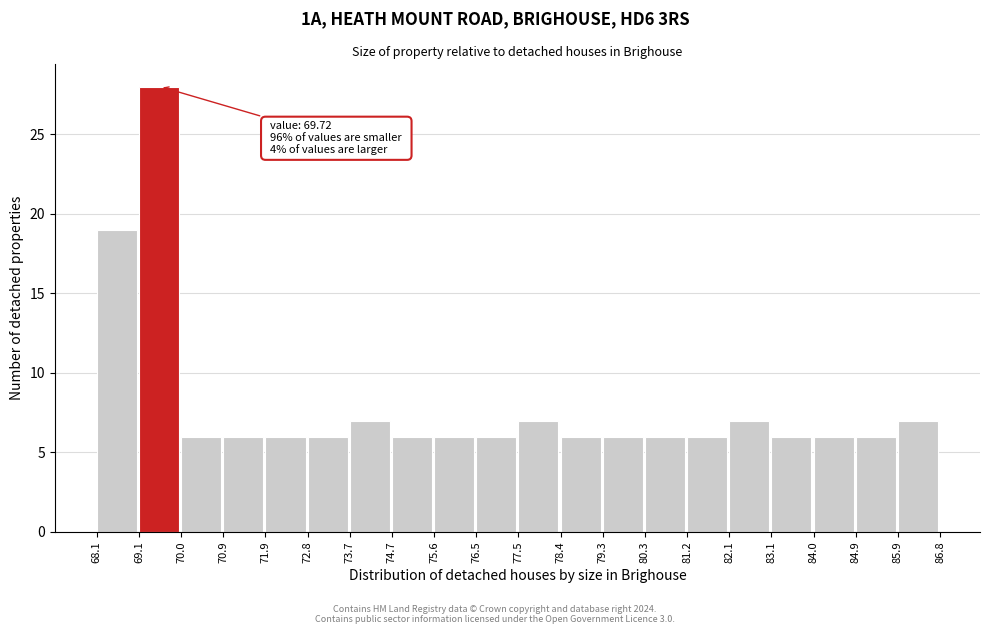

Over which range of the x-axis is the bar tallest?

69.1 to 70.0